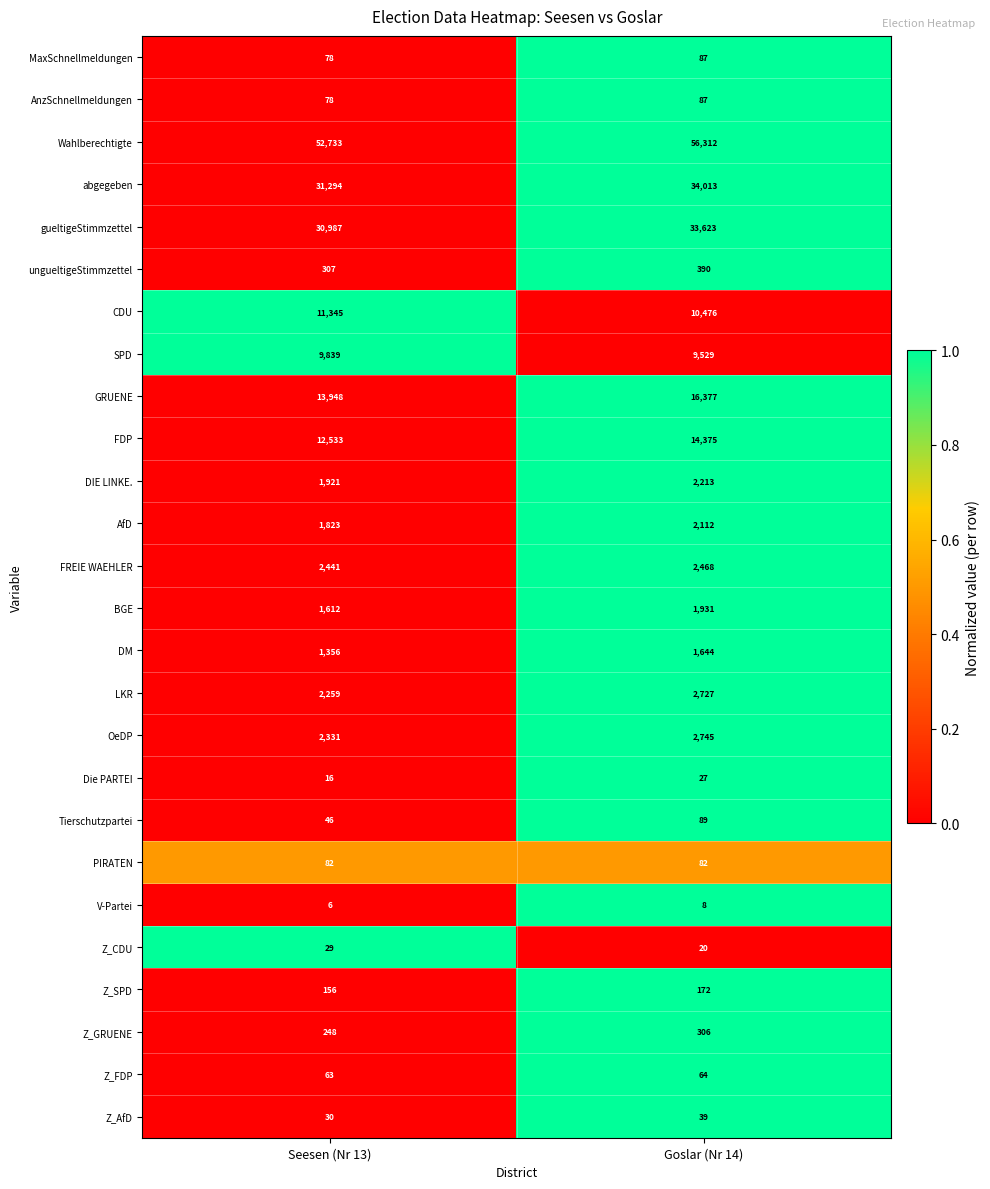

At which category is the sum across all series the highest?

Goslar (Nr 14)